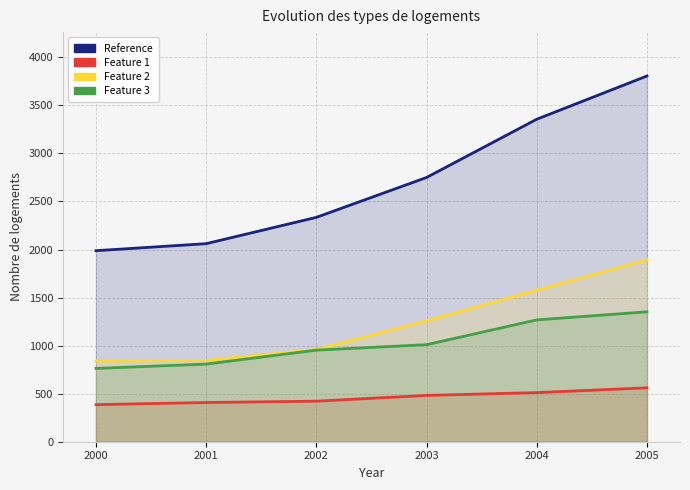

What is the minimum value shown in the chart?

386